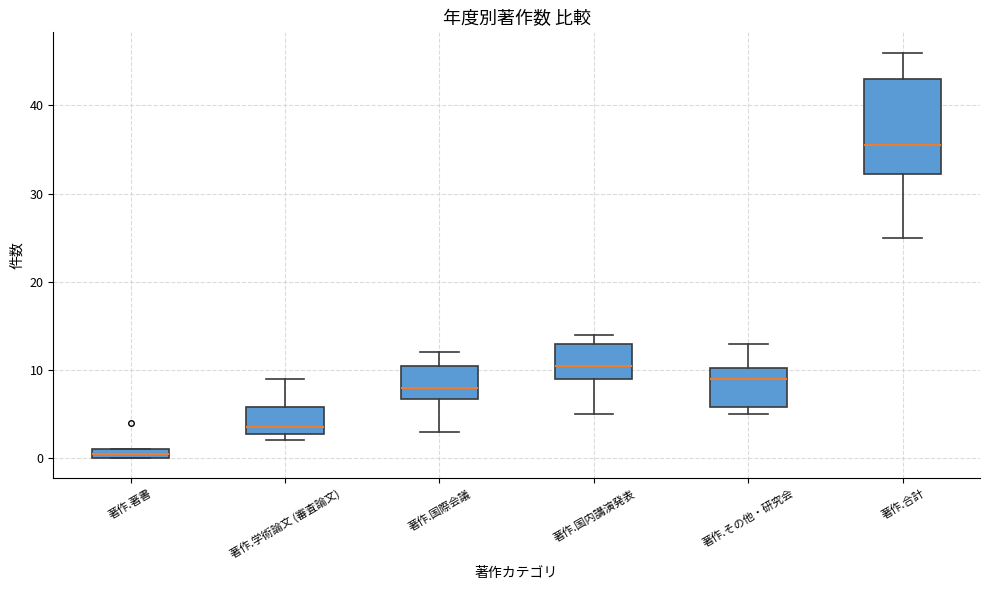

Comparing the boxes themselves (not the whiskers), which one is the tallest?

著作.合計